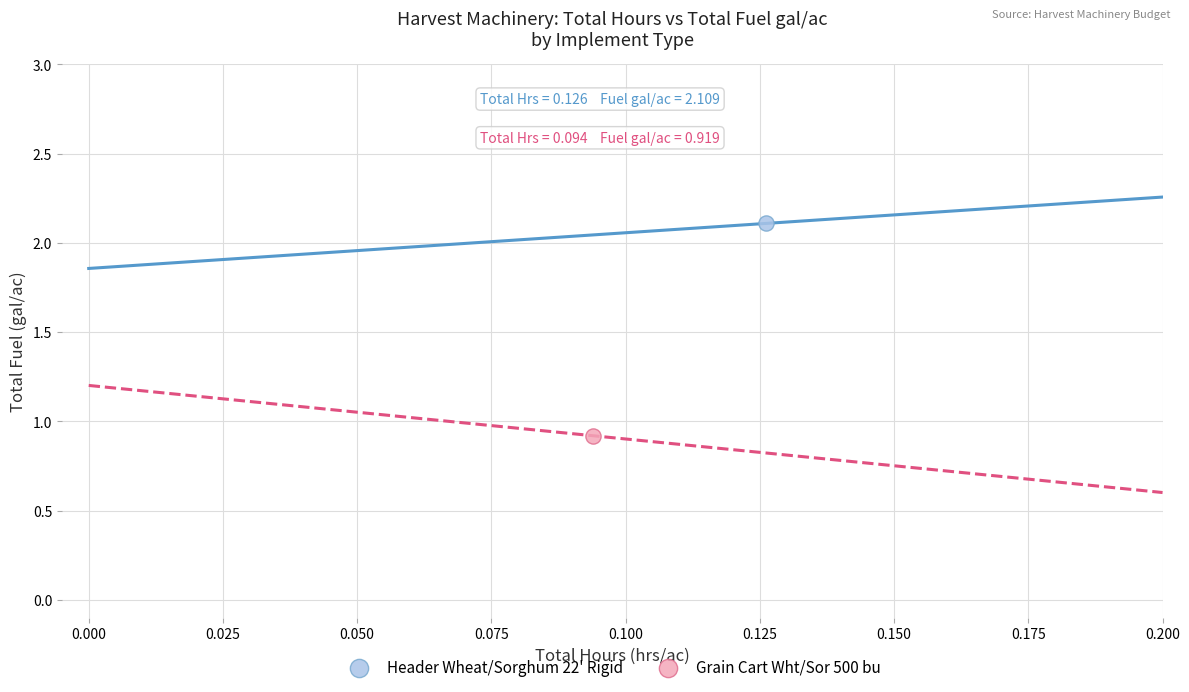

What are all the series names shown in the legend?

Header Wheat/Sorghum 22' Rigid, Grain Cart Wht/Sor 500 bu